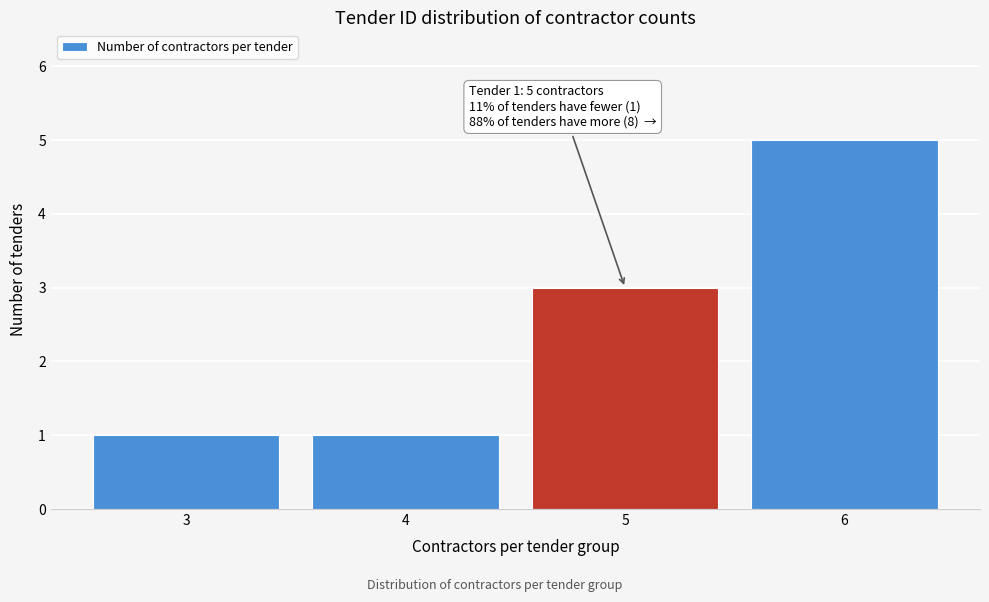

Reading left to right, list all the values displayed in this chart.

1	1	3	5